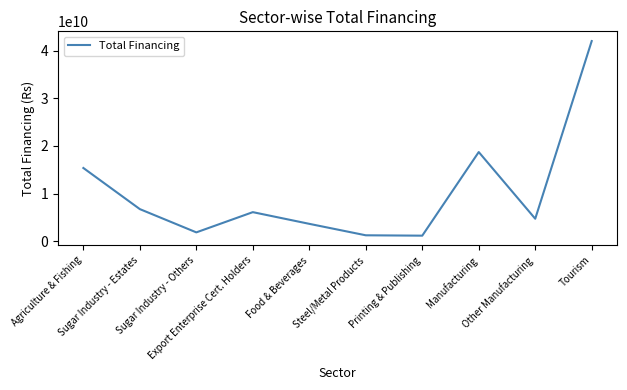

What is the maximum value shown in the chart?

42072724455.8